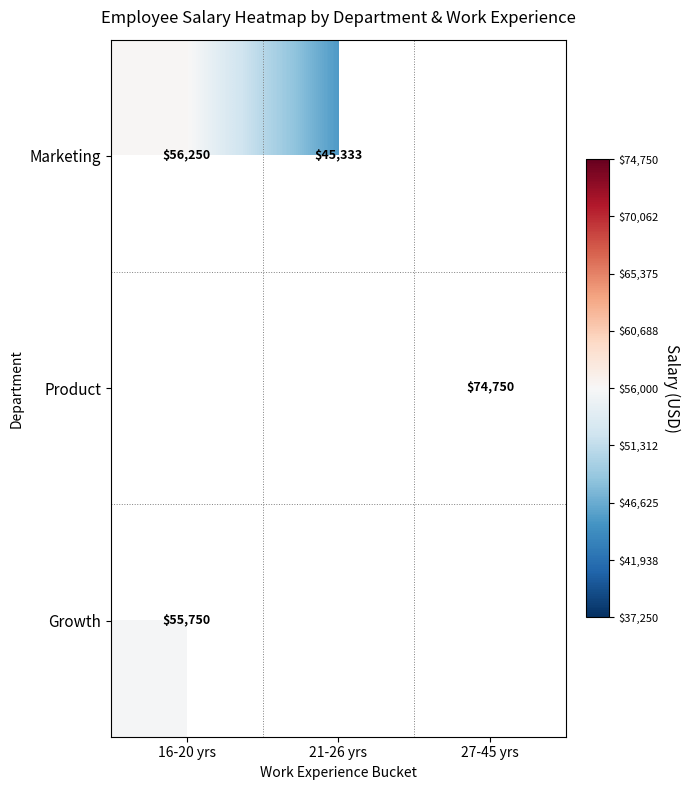

True or false: Growth has a value of 78346 at 16-20 yrs.

False